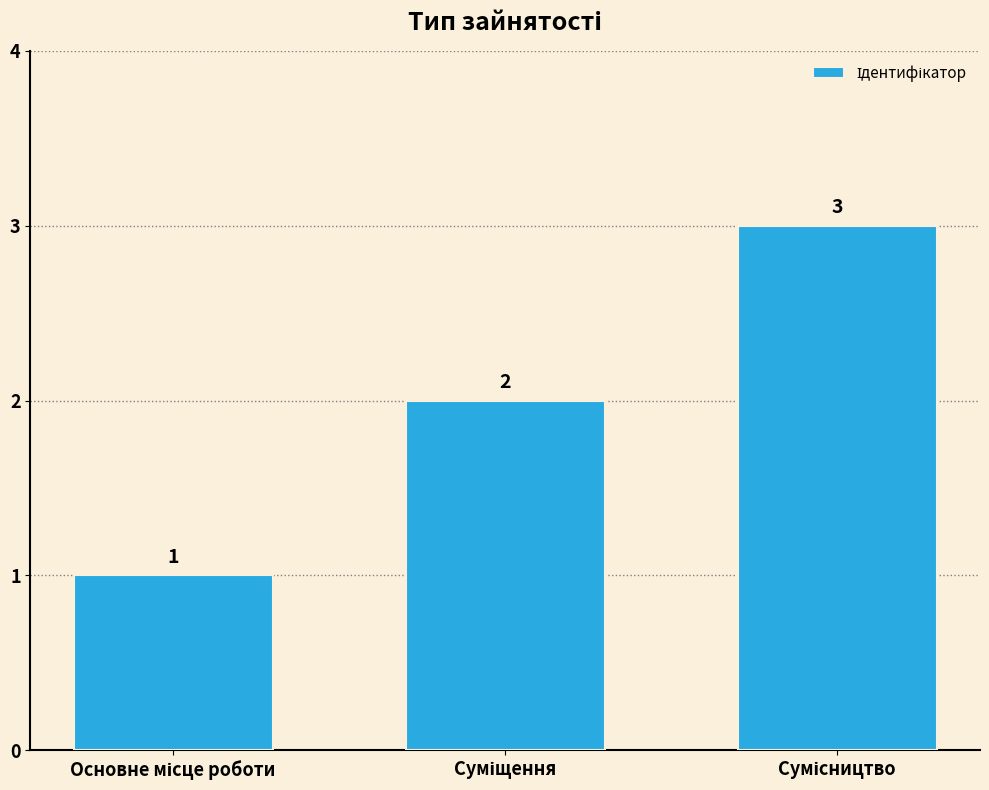

What is the maximum value shown in the chart?

3